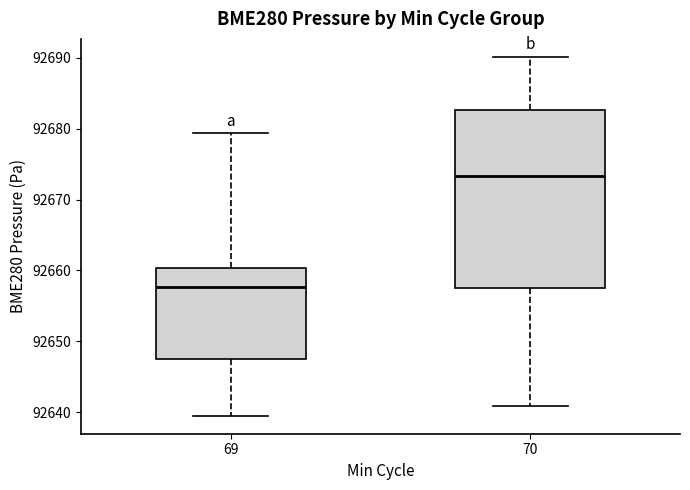

Comparing the boxes themselves (not the whiskers), which one is the tallest?

70